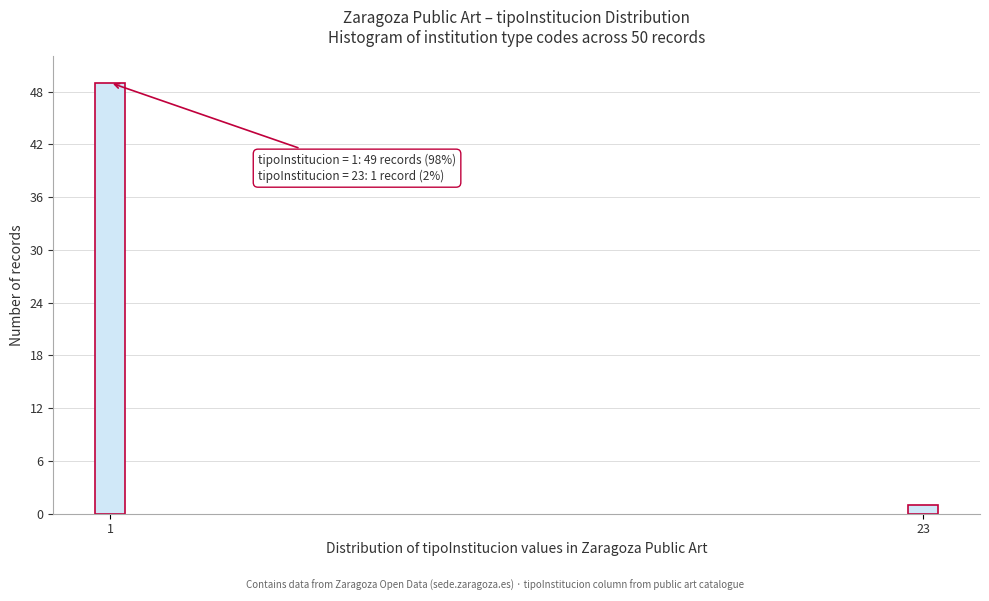

Reading left to right, transcribe all the data shown in this chart.

49	1